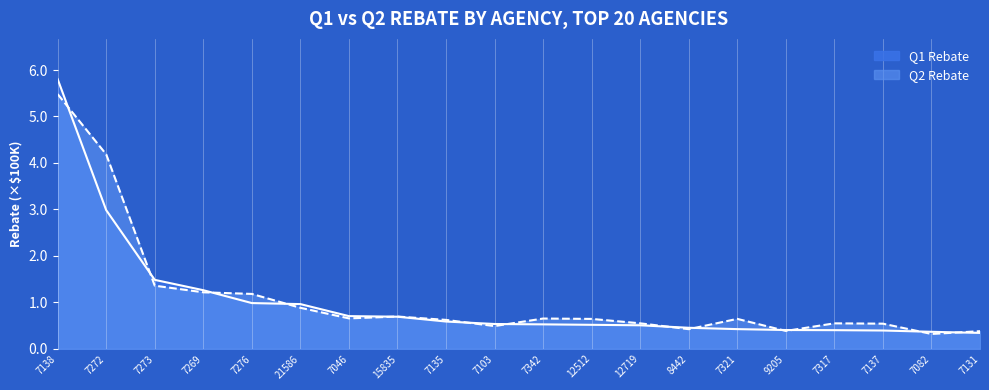

The Q1 Rebate series shows 52578.4 at 7342. True or false?

True